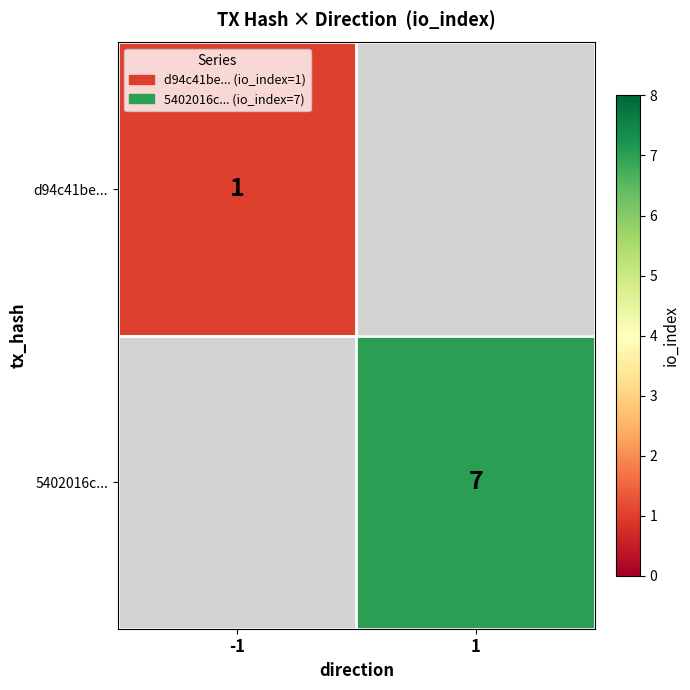

Is it true that d94c41be... equals 1 at -1?

True